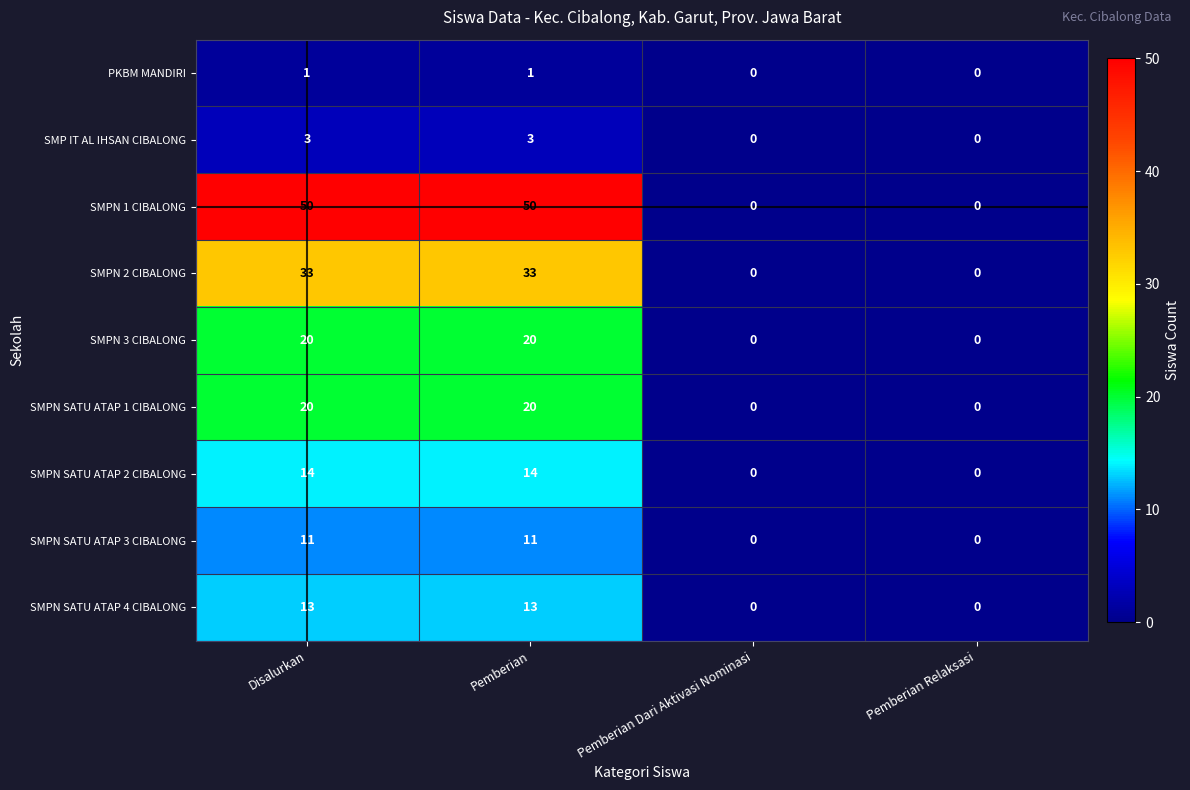

Which series has the widest spread of values?

SMPN 1 CIBALONG